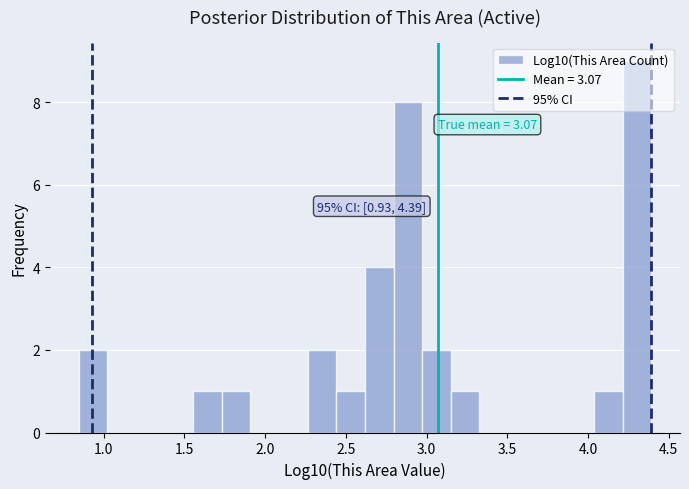

Around what value on the x-axis is the tallest bar? Give the approximate position of its centre, as read against the axis.

4.30